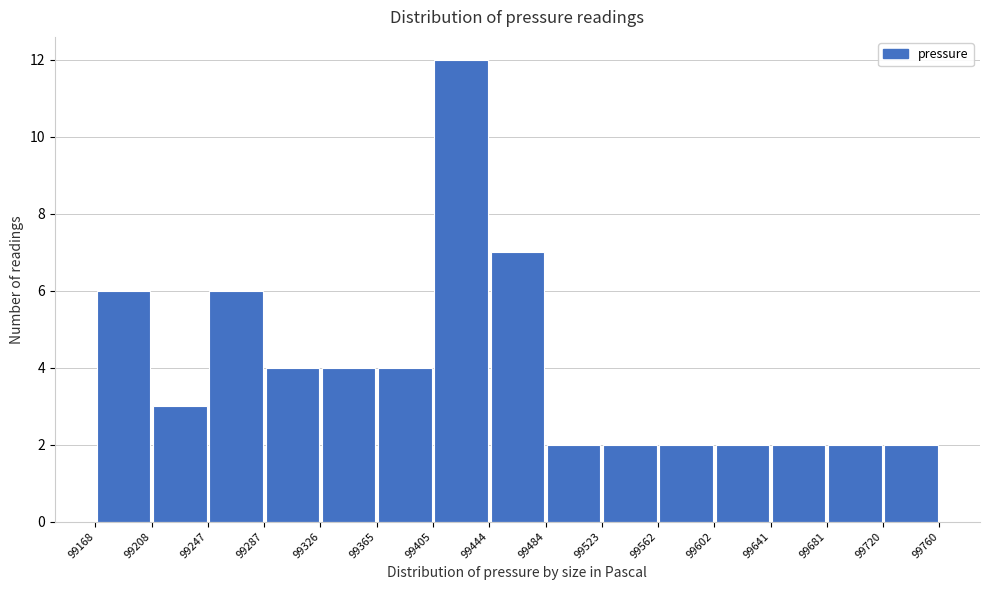

Which range on the x-axis has the tallest bar?

99405 to 99444